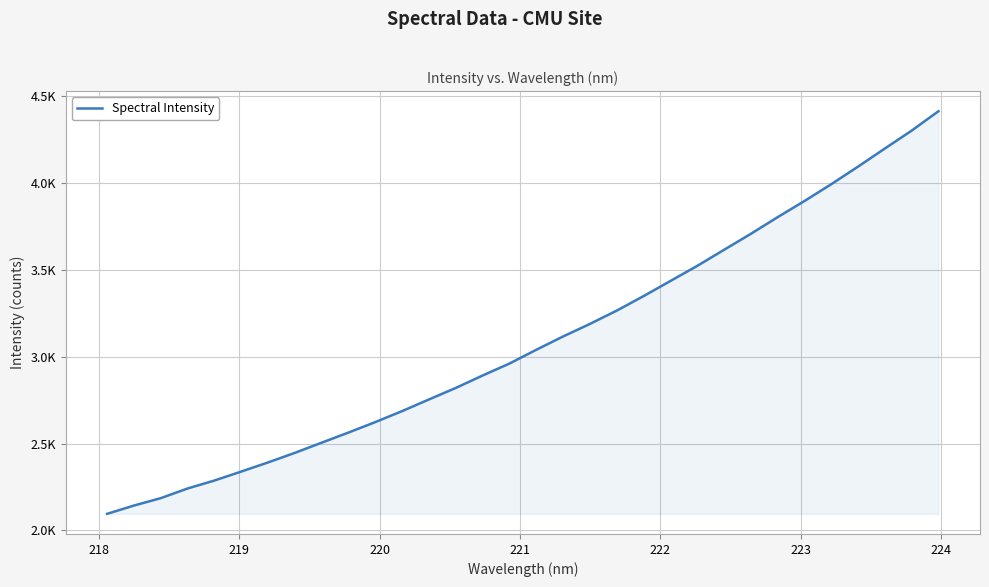

Does the chart have visible grid lines?

Yes